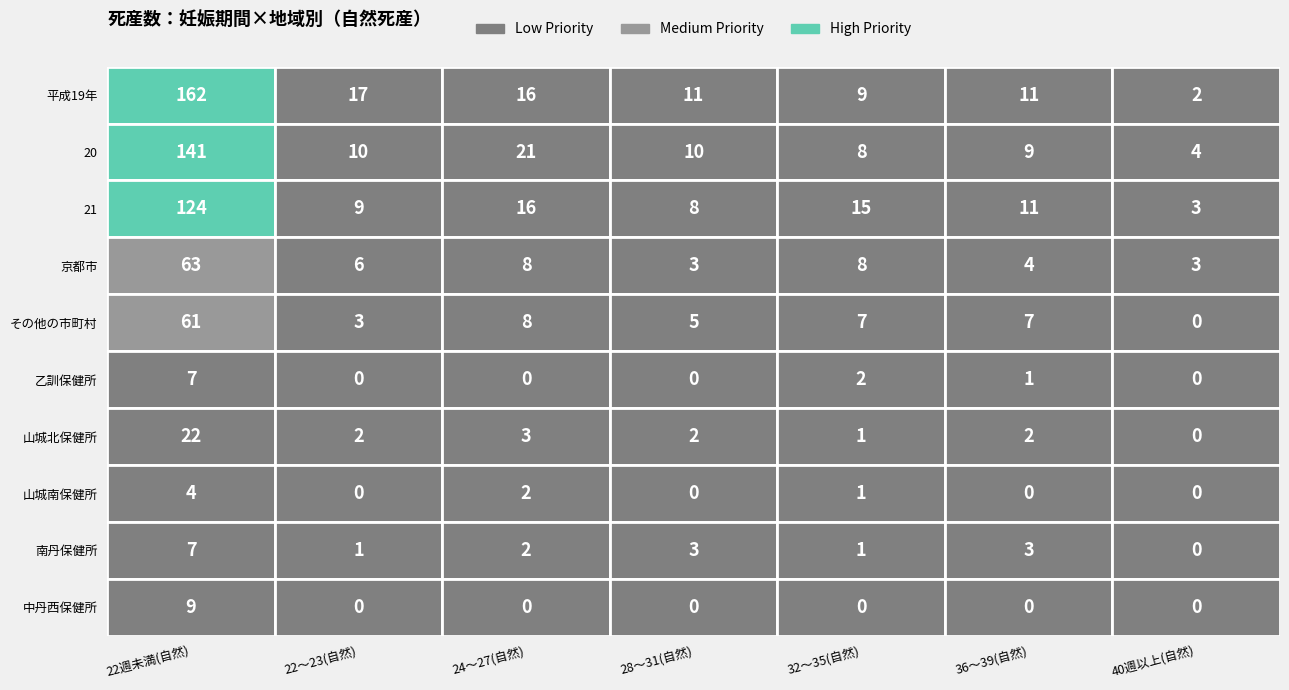

Reading left to right, transcribe all the data shown in this chart.

平成19年: 22週未満(自然)=162	22～23(自然)=17	24～27(自然)=16	28～31(自然)=11	32～35(自然)=9	36～39(自然)=11	40週以上(自然)=2
20: 22週未満(自然)=141	22～23(自然)=10	24～27(自然)=21	28～31(自然)=10	32～35(自然)=8	36～39(自然)=9	40週以上(自然)=4
21: 22週未満(自然)=124	22～23(自然)=9	24～27(自然)=16	28～31(自然)=8	32～35(自然)=15	36～39(自然)=11	40週以上(自然)=3
京都市: 22週未満(自然)=63	22～23(自然)=6	24～27(自然)=8	28～31(自然)=3	32～35(自然)=8	36～39(自然)=4	40週以上(自然)=3
その他の市町村: 22週未満(自然)=61	22～23(自然)=3	24～27(自然)=8	28～31(自然)=5	32～35(自然)=7	36～39(自然)=7	40週以上(自然)=0
乙訓保健所: 22週未満(自然)=7	22～23(自然)=0	24～27(自然)=0	28～31(自然)=0	32～35(自然)=2	36～39(自然)=1	40週以上(自然)=0
山城北保健所: 22週未満(自然)=22	22～23(自然)=2	24～27(自然)=3	28～31(自然)=2	32～35(自然)=1	36～39(自然)=2	40週以上(自然)=0
山城南保健所: 22週未満(自然)=4	22～23(自然)=0	24～27(自然)=2	28～31(自然)=0	32～35(自然)=1	36～39(自然)=0	40週以上(自然)=0
南丹保健所: 22週未満(自然)=7	22～23(自然)=1	24～27(自然)=2	28～31(自然)=3	32～35(自然)=1	36～39(自然)=3	40週以上(自然)=0
中丹西保健所: 22週未満(自然)=9	22～23(自然)=0	24～27(自然)=0	28～31(自然)=0	32～35(自然)=0	36～39(自然)=0	40週以上(自然)=0